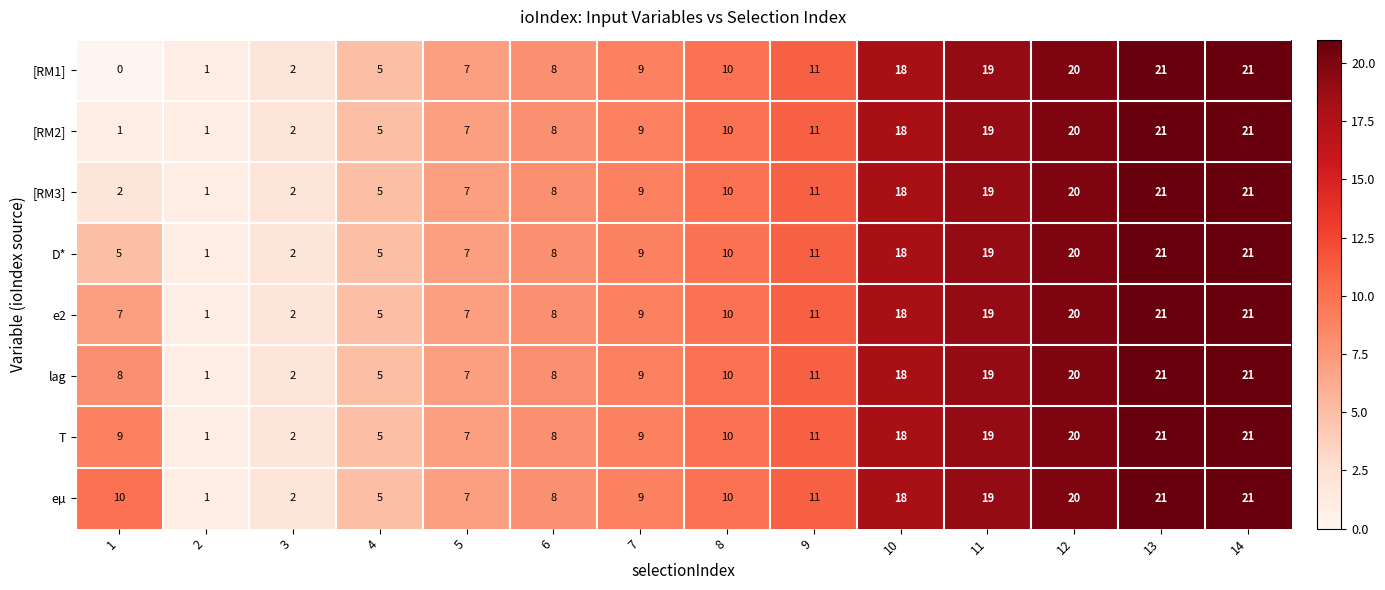

The value of lag at 3 is 2. True or false?

True